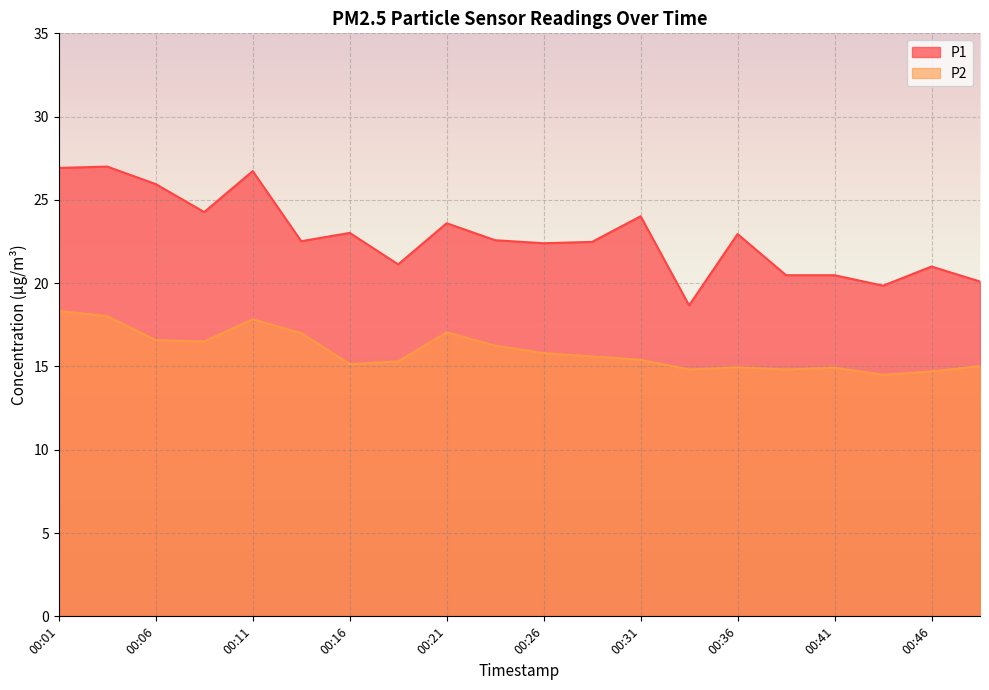

In P2, how many points are lower than both neighbors (excluding endpoints)?

5